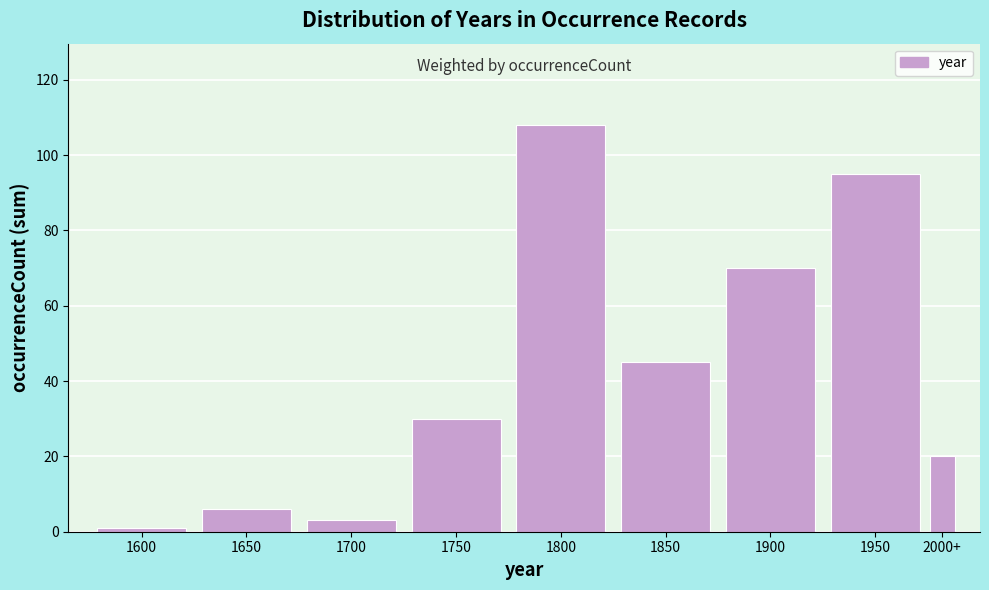

Reading right to left, extract all data points from this chart.

20	95	70	45	108	30	3	6	1